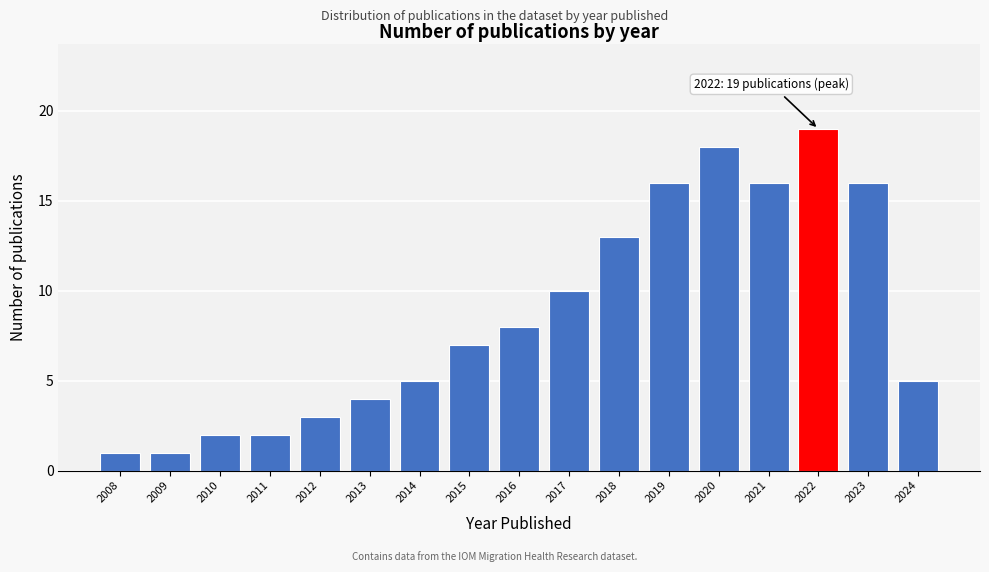

Reading right to left, transcribe all the data shown in this chart.

2024=5	2023=16	2022=19	2021=16	2020=18	2019=16	2018=13	2017=10	2016=8	2015=7	2014=5	2013=4	2012=3	2011=2	2010=2	2009=1	2008=1